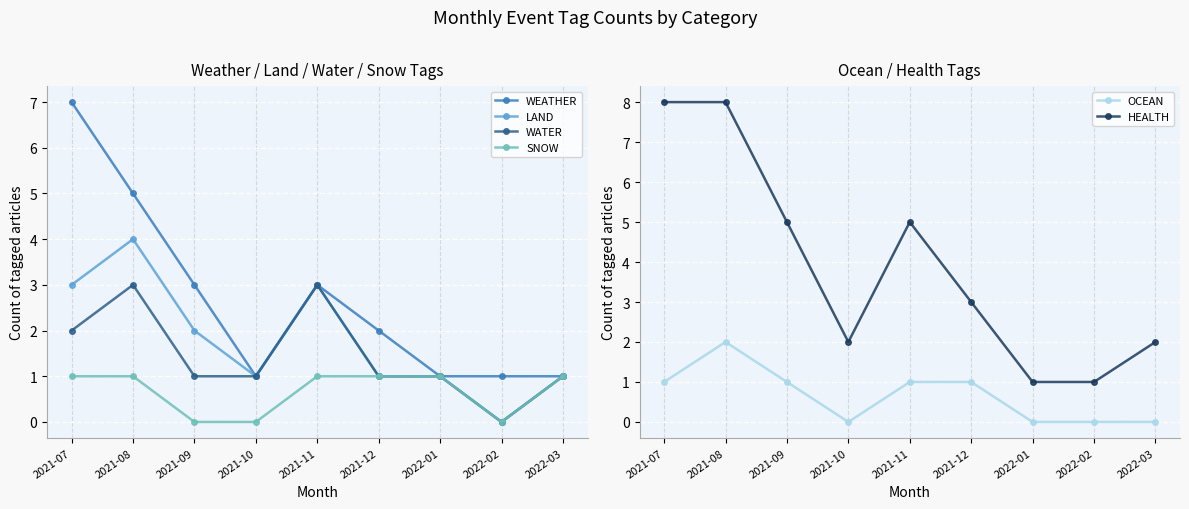

At which category does WATER reach its first local peak?

2021-08